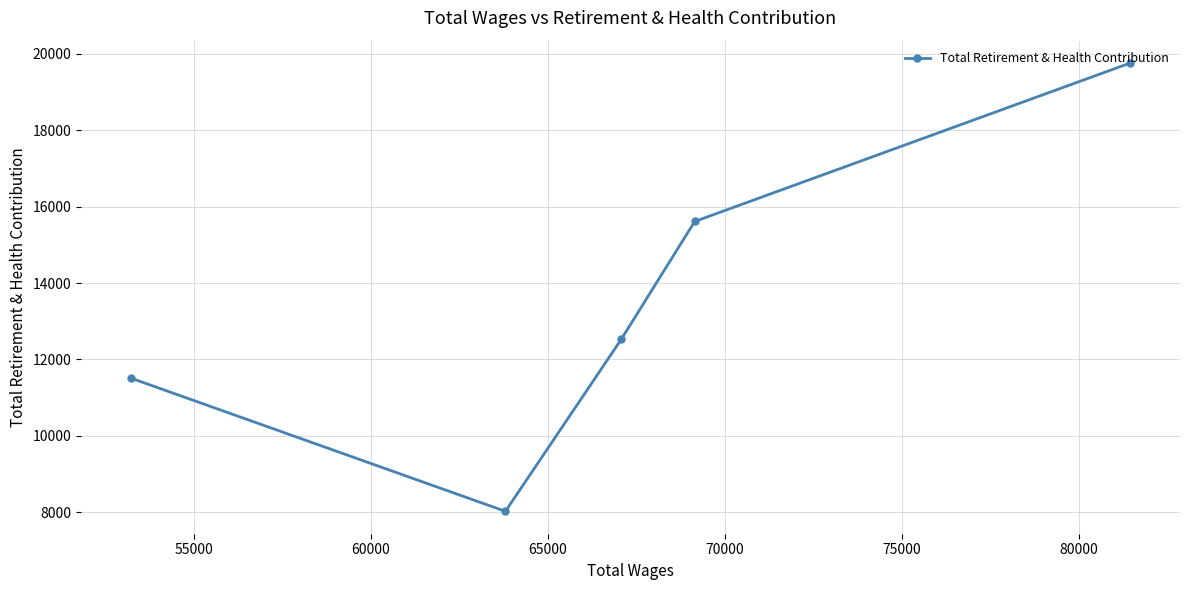

What is the smallest value displayed?

8025